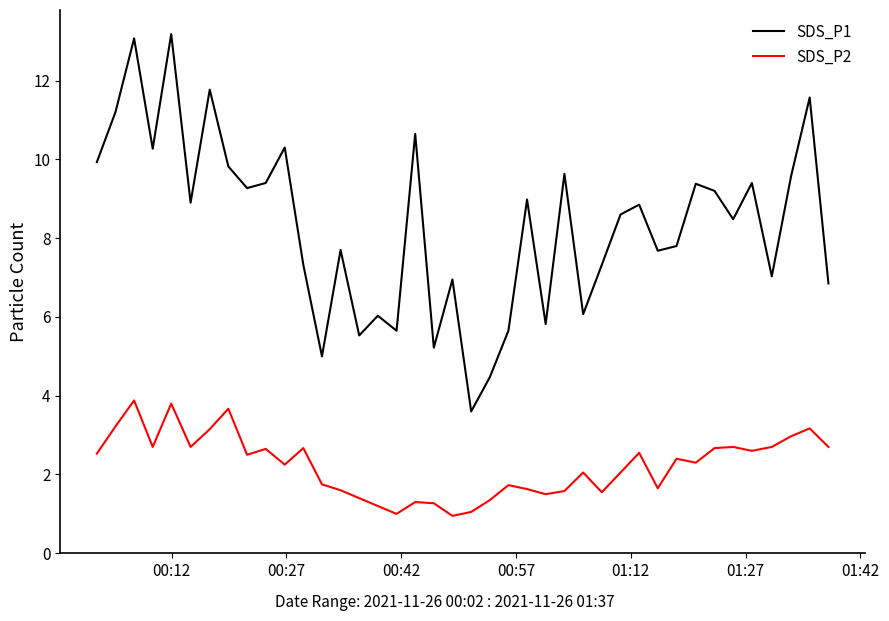

What are all the series names shown in the legend?

SDS_P1, SDS_P2